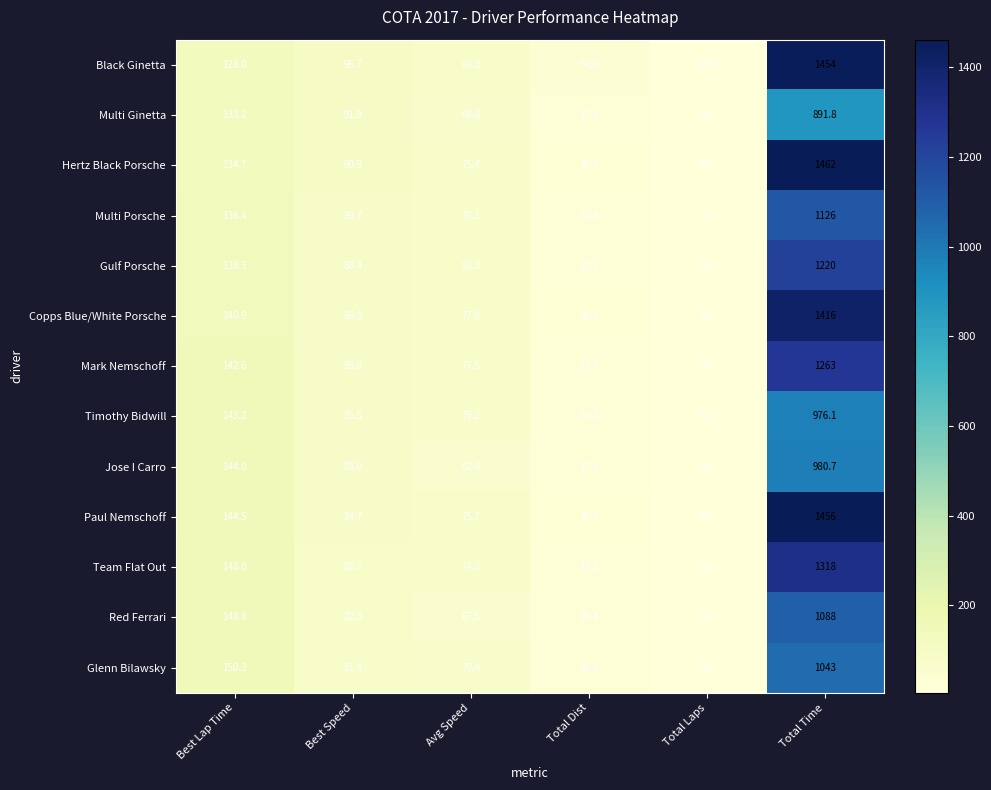

Rank the categories by Team Flat Out value from highest to lowest.

Total Time, Best Lap Time, Best Speed, Avg Speed, Total Dist, Total Laps